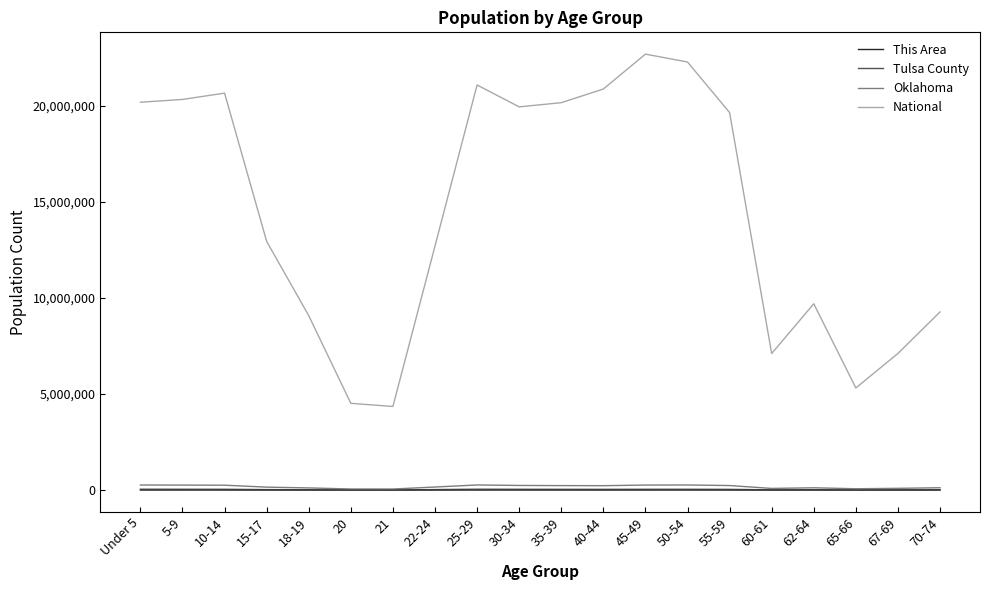

What is the lowest value of the National series?

4354294